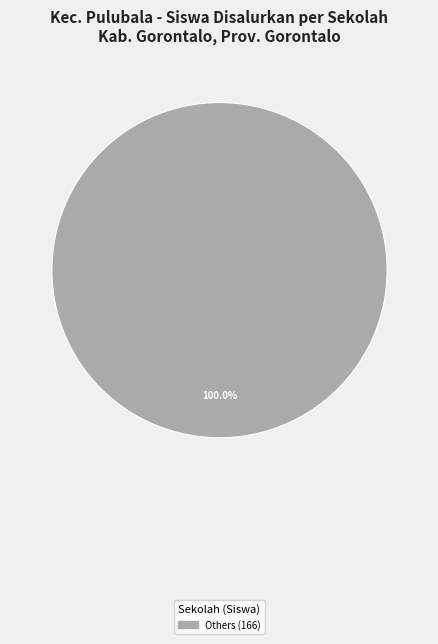

Is there any slice that represents more than half of the pie?

Yes